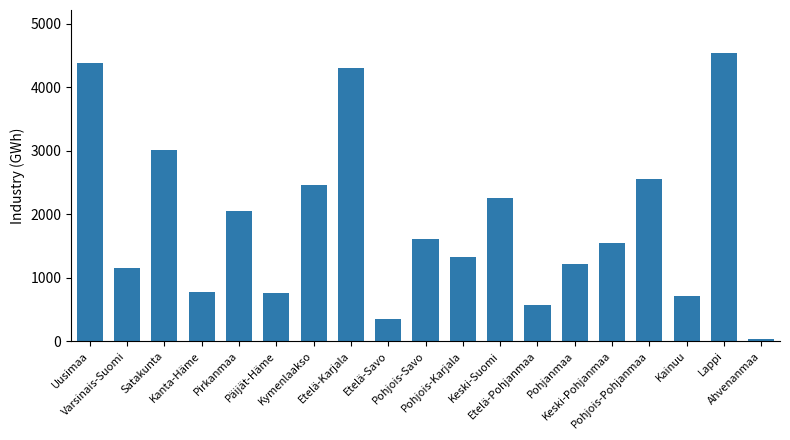

What is the difference between the values at Kymenlaakso and Etelä-Karjala?

1837